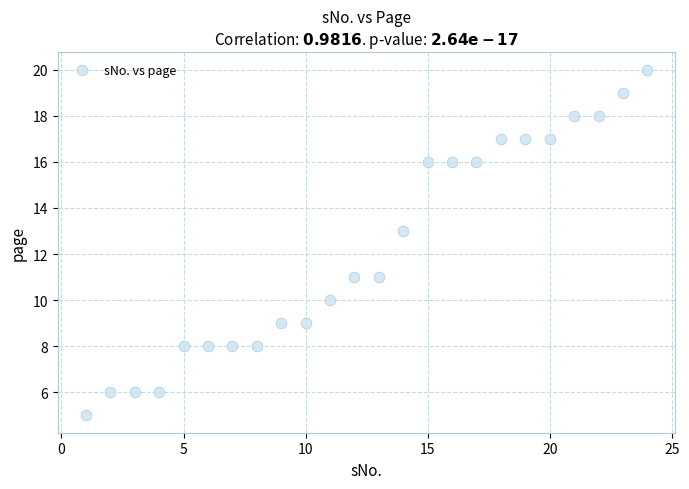

What is the range of X values (max minus min)?

23